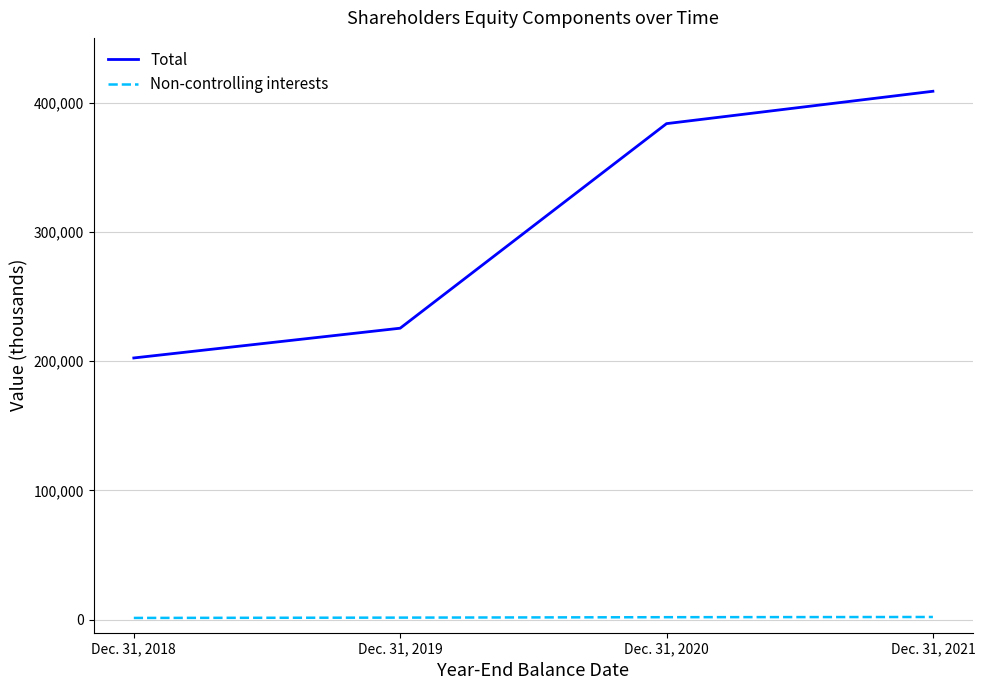

True or false: Total and Non-controlling interests cross at least once.

False